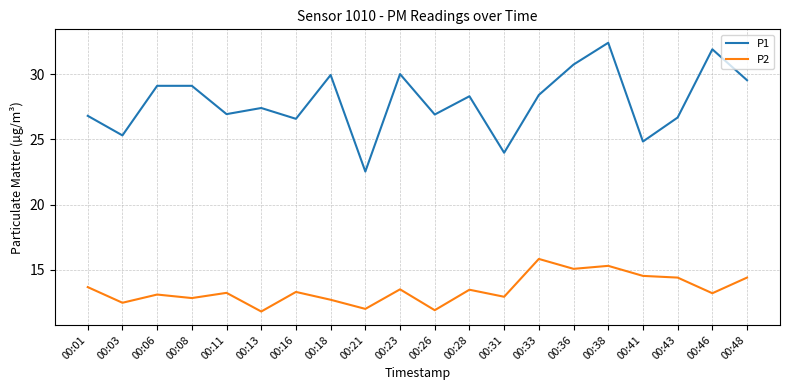

True or false: P1 has a value of 24.0 at 00:31.

True